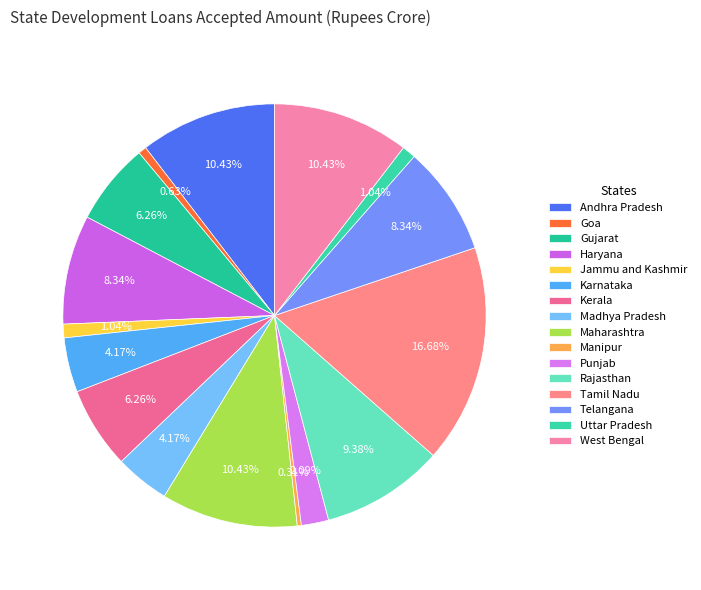

Does any single category account for the majority?

No